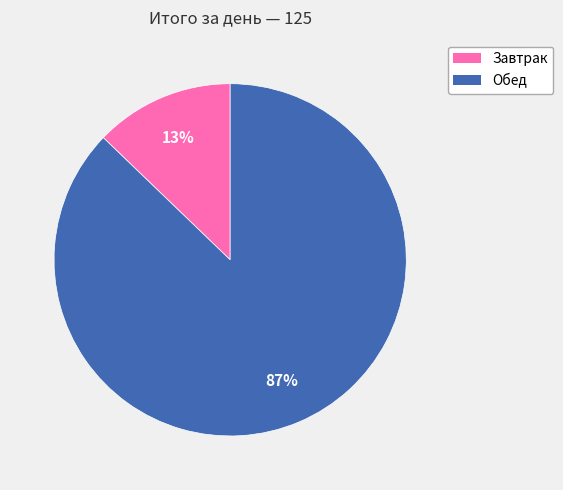

How many slices are in this pie chart?

2